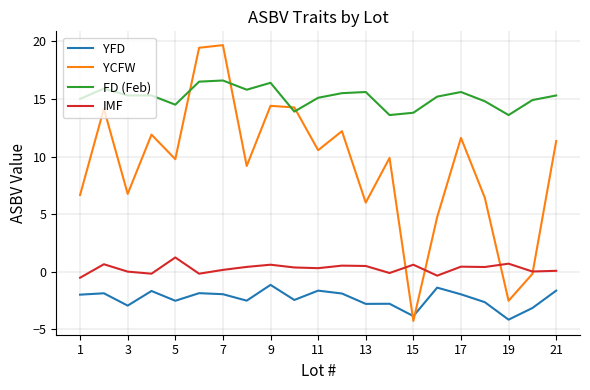

What is the maximum value for IMF?

1.2